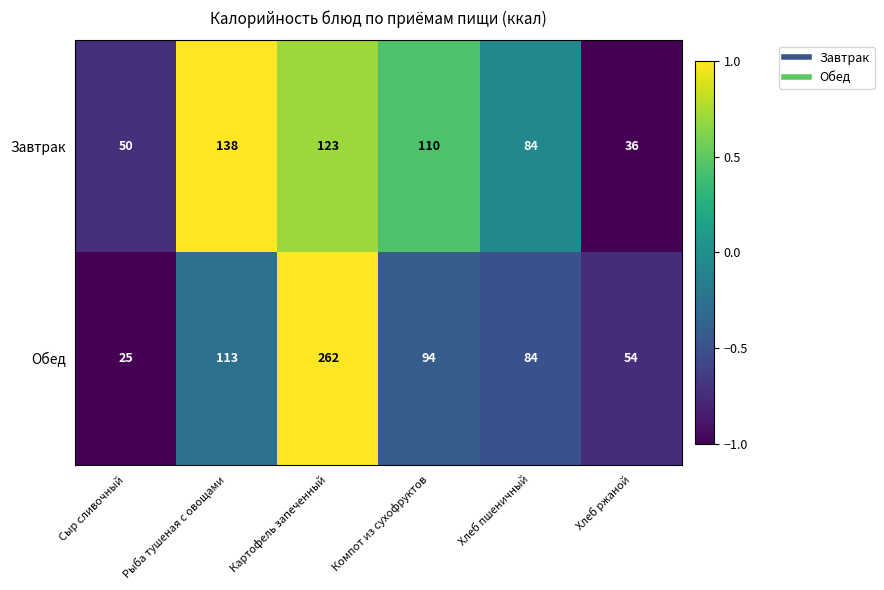

How many Завтрак values are between 50 and 123?

4